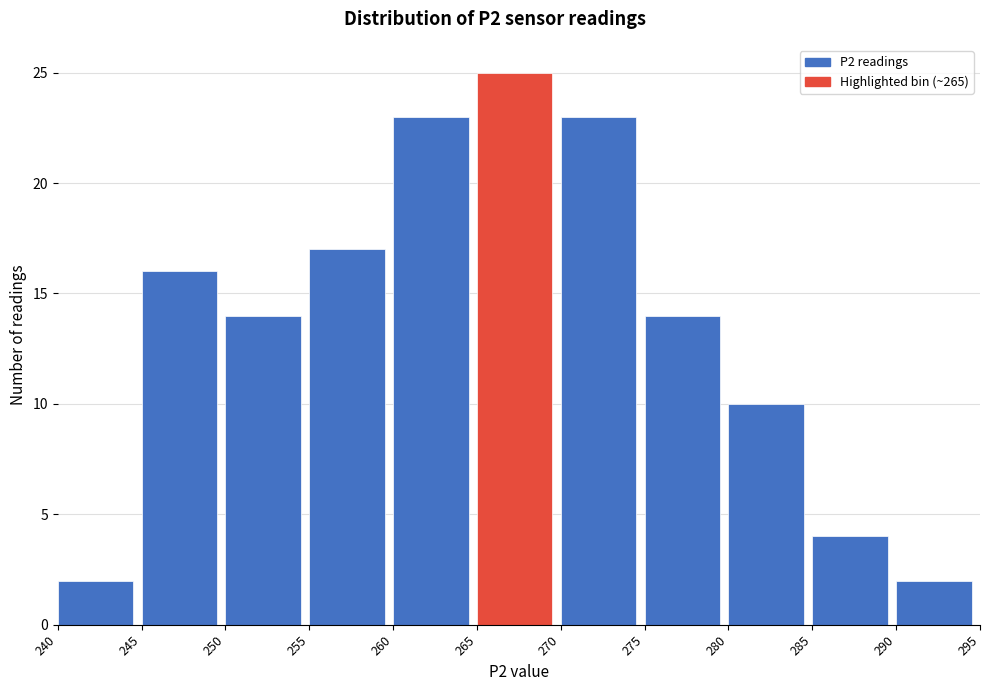

Which range on the x-axis has the tallest bar?

265 to 270